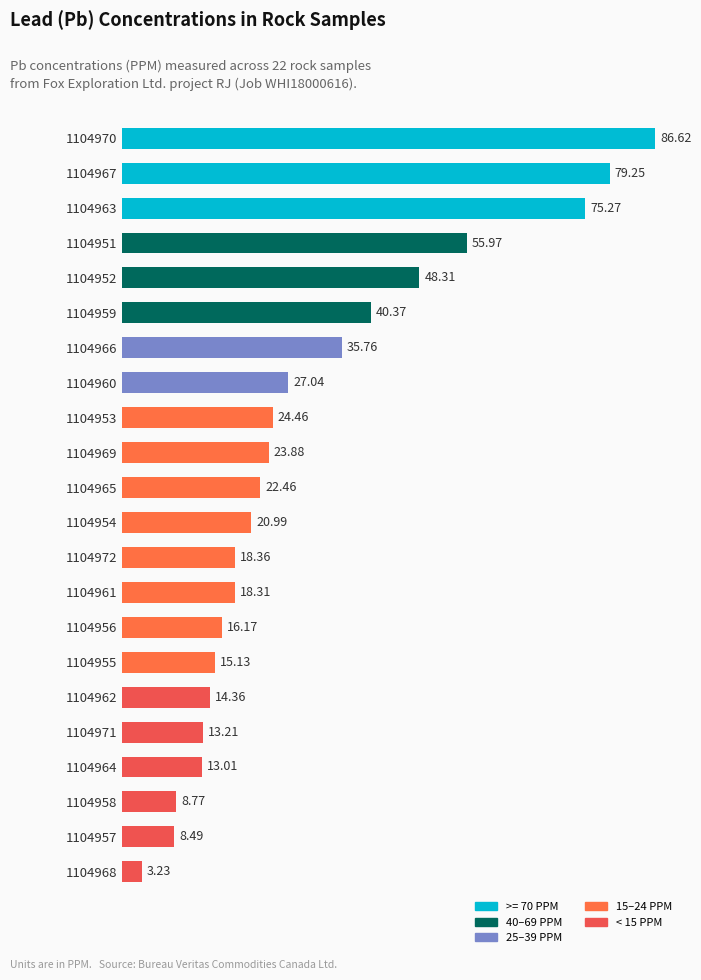

What is the difference between the maximum and second lowest values?

78.1